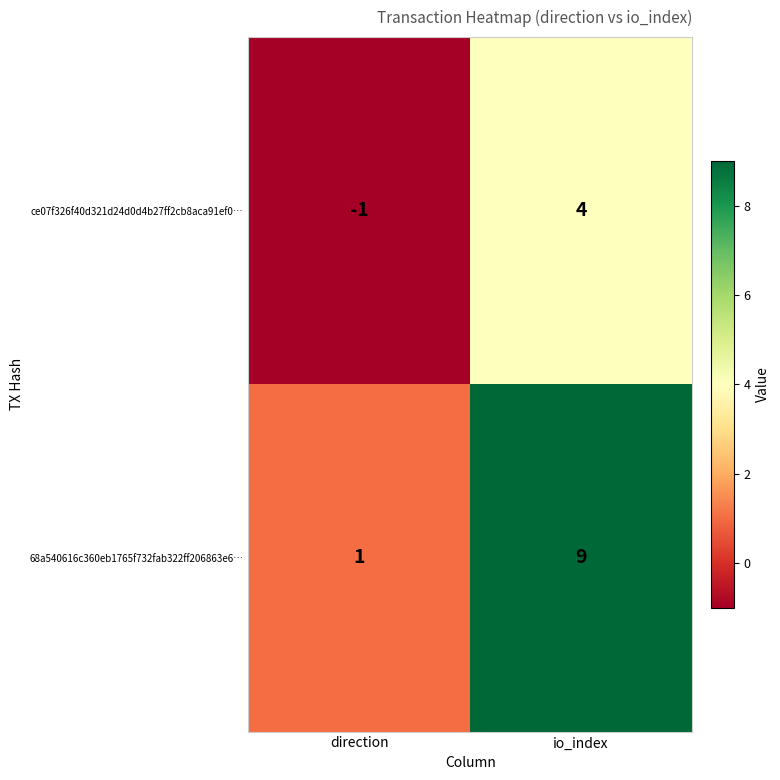

Which series has the largest range (max minus min)?

68a540616c360eb1765f732fab322ff206863e6…